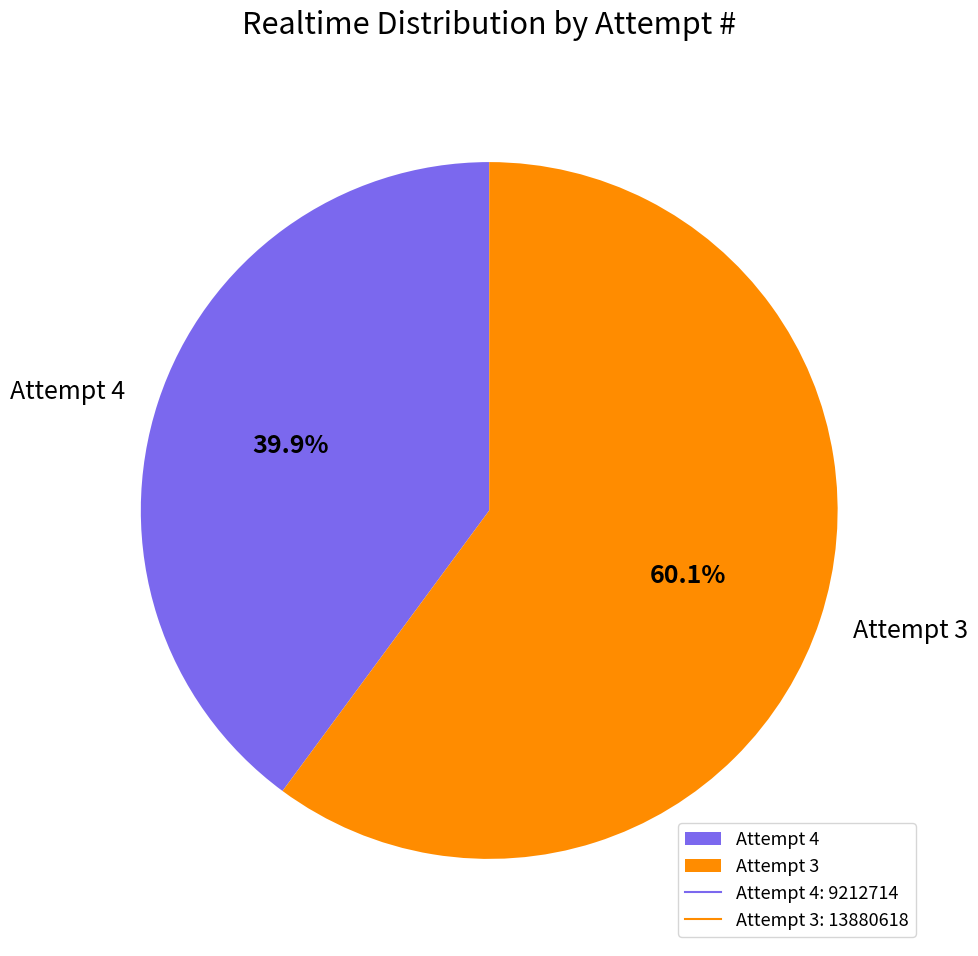

Rank the categories by value from highest to lowest.

Attempt 3, Attempt 4